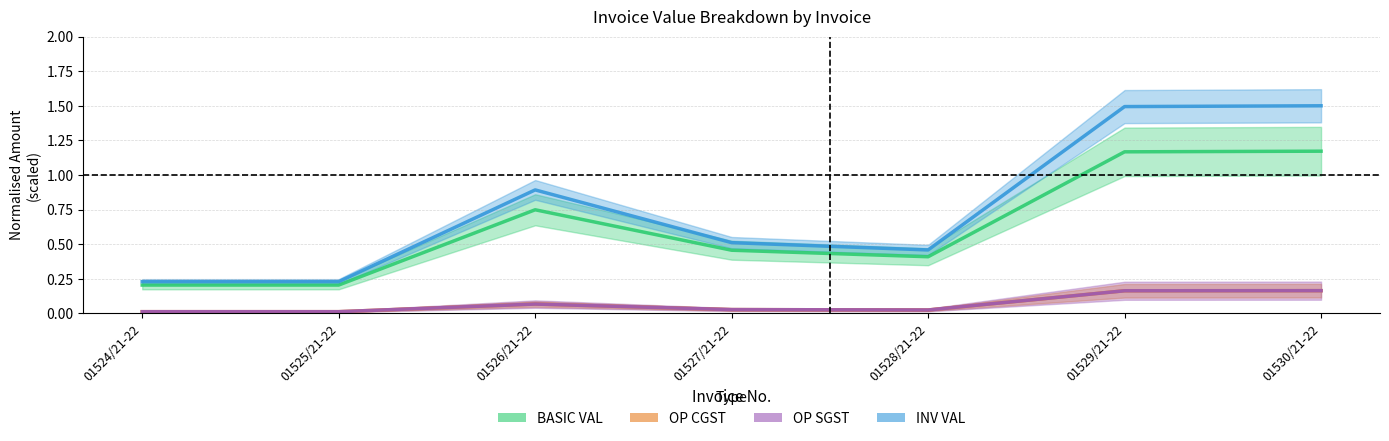

True or false: INV VAL and OP CGST intersect in this chart.

False